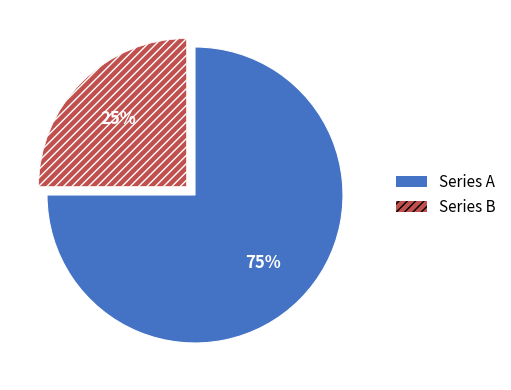

To the nearest percent, what is the average slice percentage?

50%